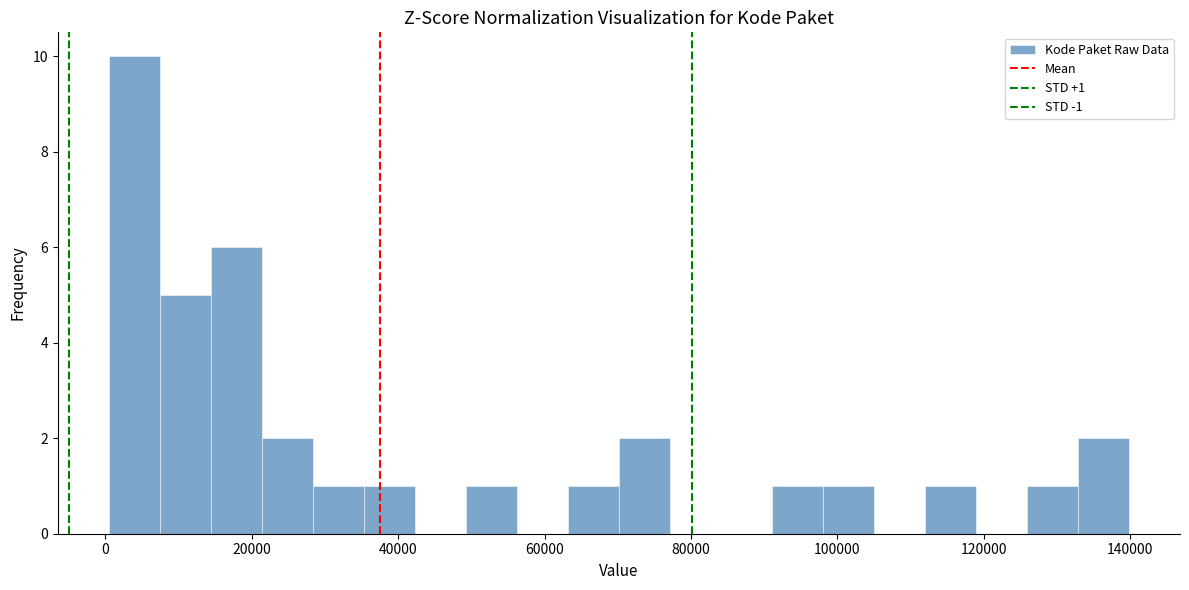

Around what value on the x-axis is the tallest bar? Give the approximate position of its centre, as read against the axis.

4000